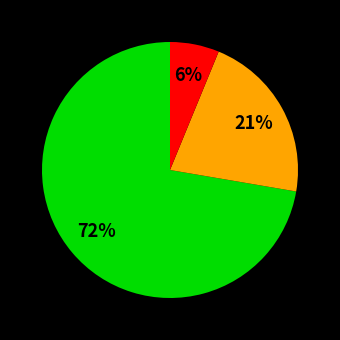

To the nearest percent, what is the average slice percentage?

33%